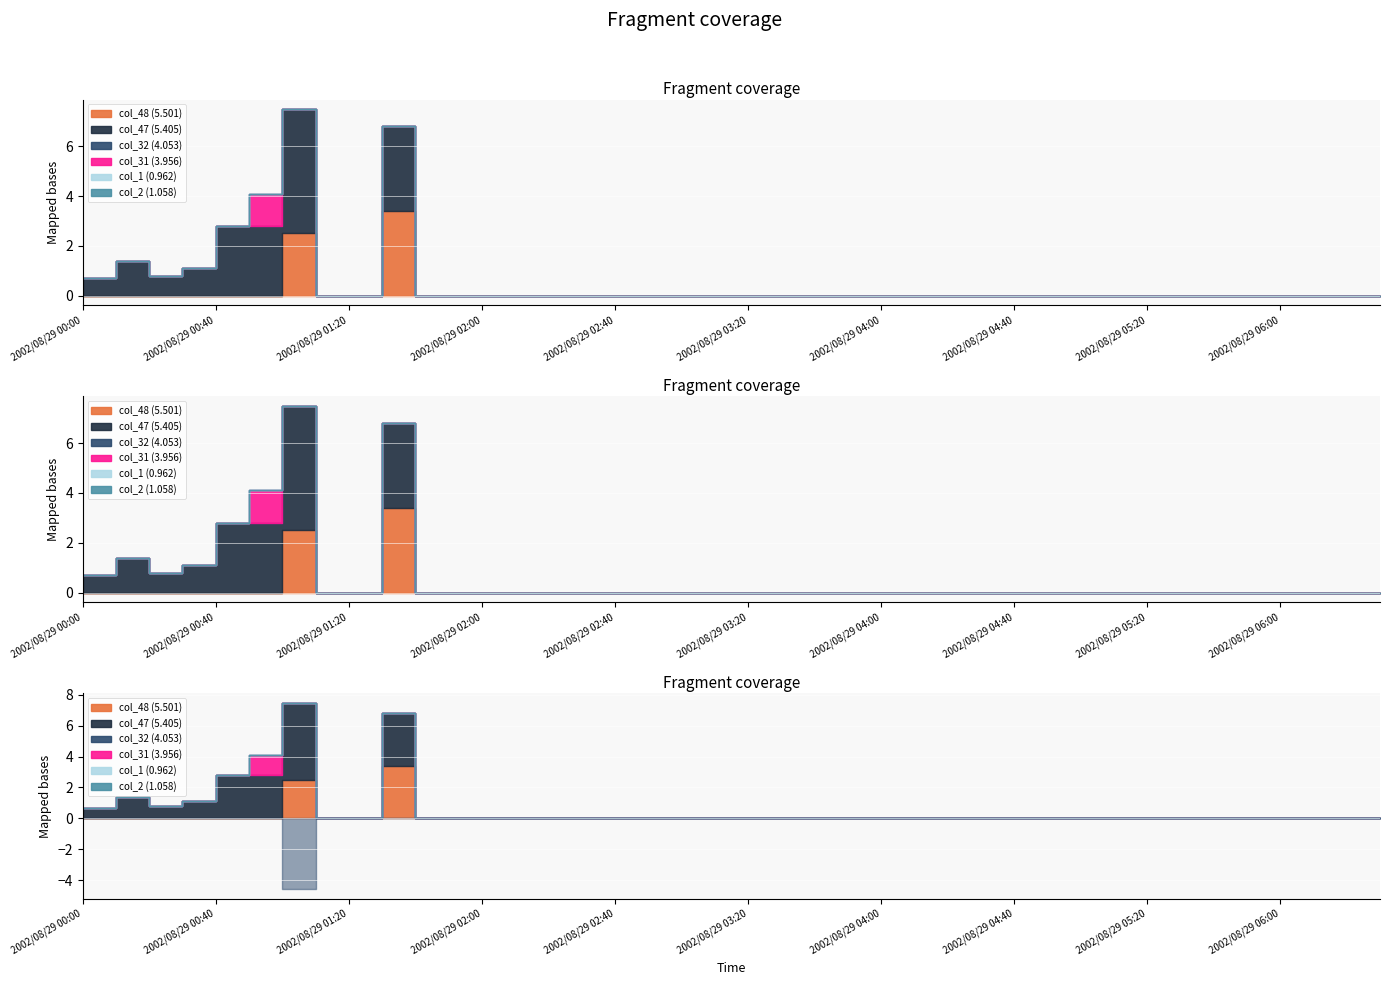

What is the label of the 4th point from the right?

2002/08/29 06:00